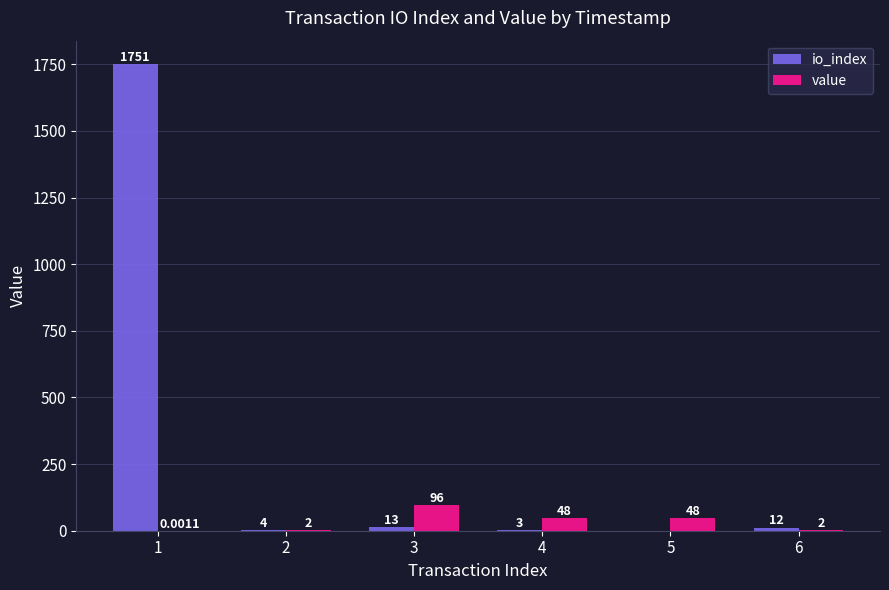

Which series has the largest total across all categories?

io_index